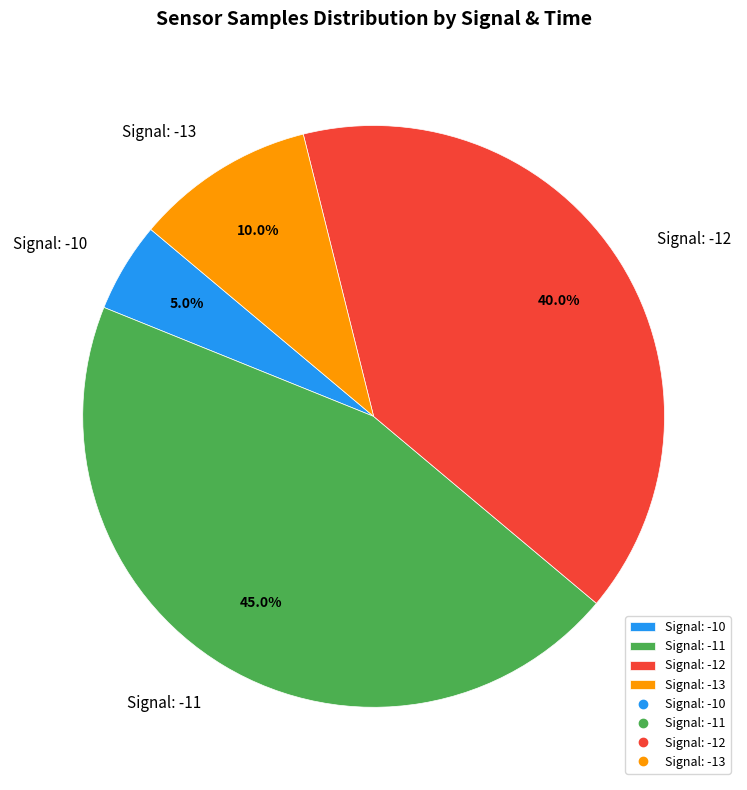

Which slice is the largest?

Signal: -11